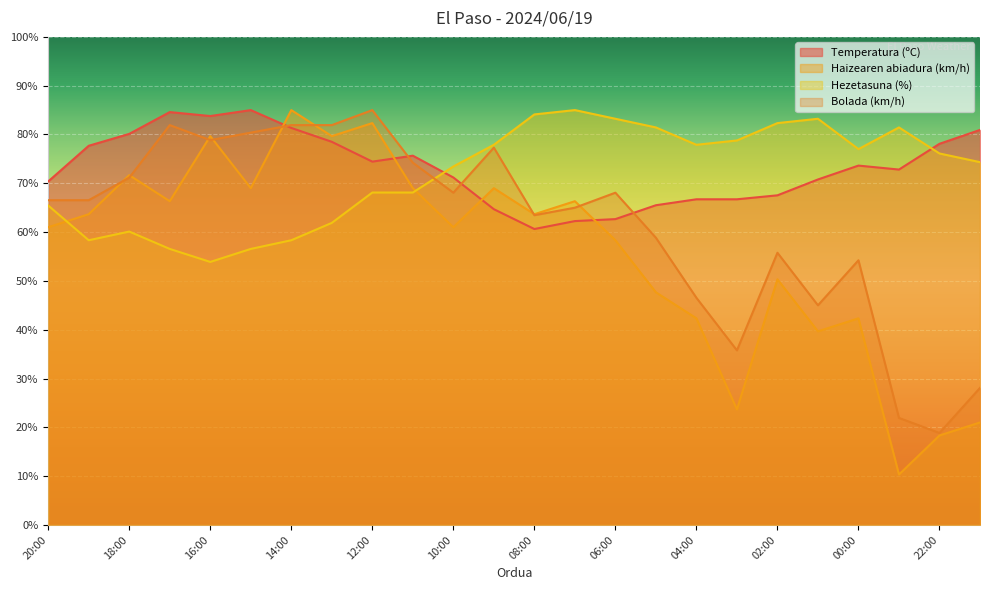

True or false: Temperatura (ºC) and Hezetasuna (%) intersect in this chart.

True